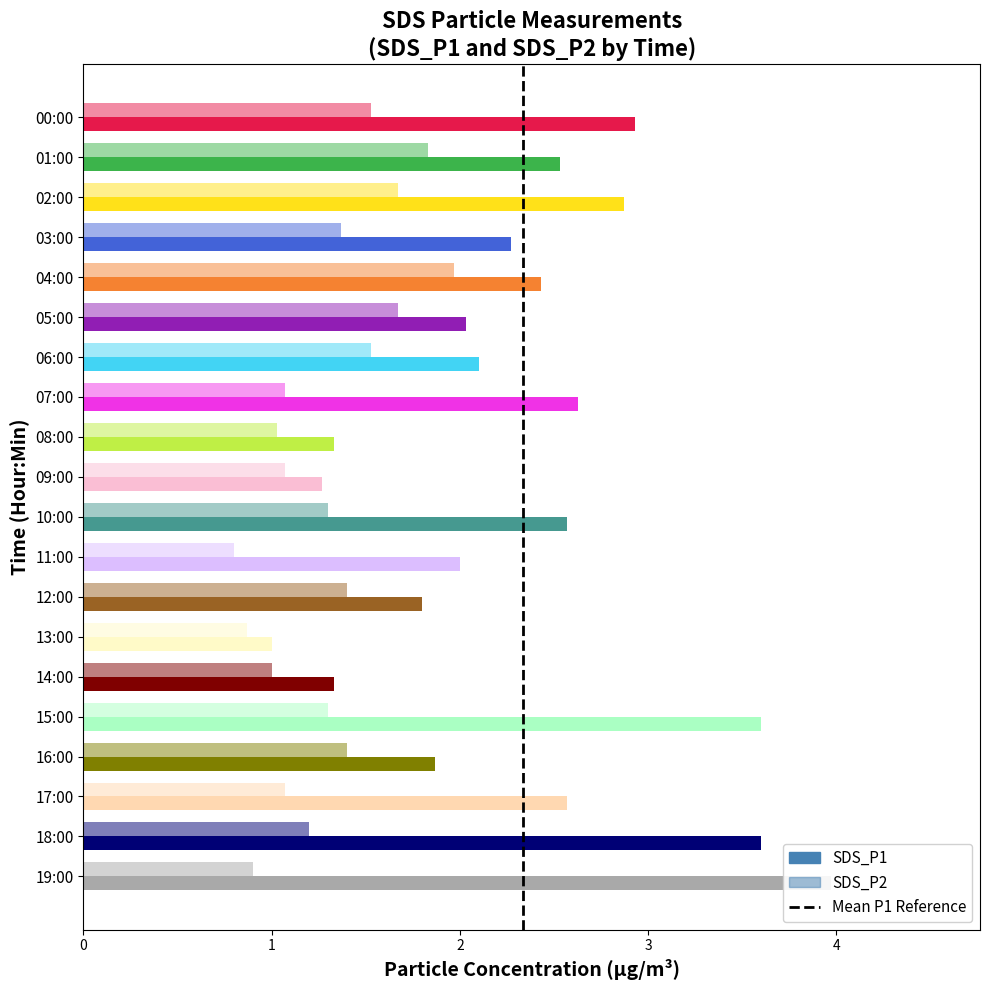

Between 08:00 and 18:00, which is larger?

18:00